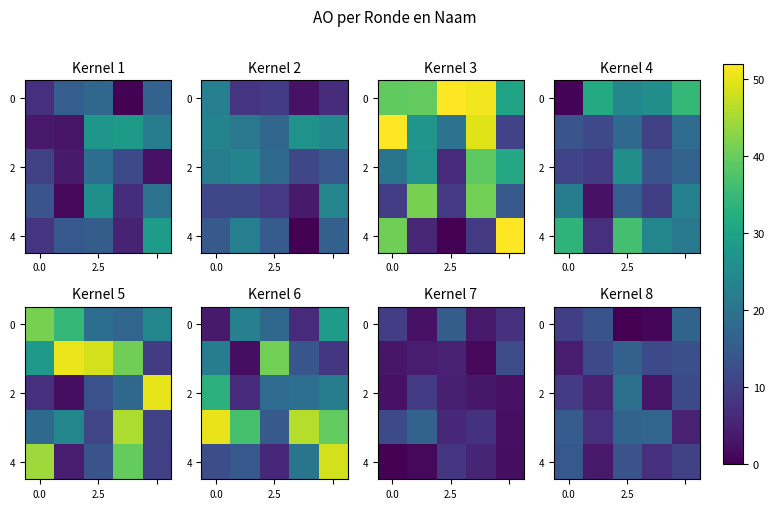

Read the row_4 value at 4.

10.1